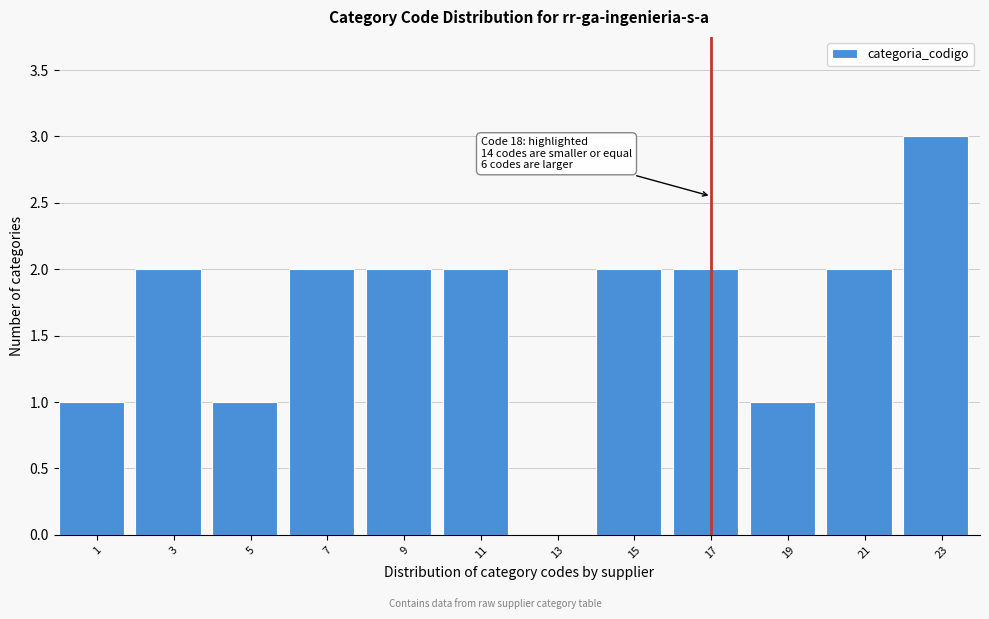

Reading right to left, what are all the values shown in this chart?

23=3	21=2	19=1	17=2	15=2	13=0	11=2	9=2	7=2	5=1	3=2	1=1